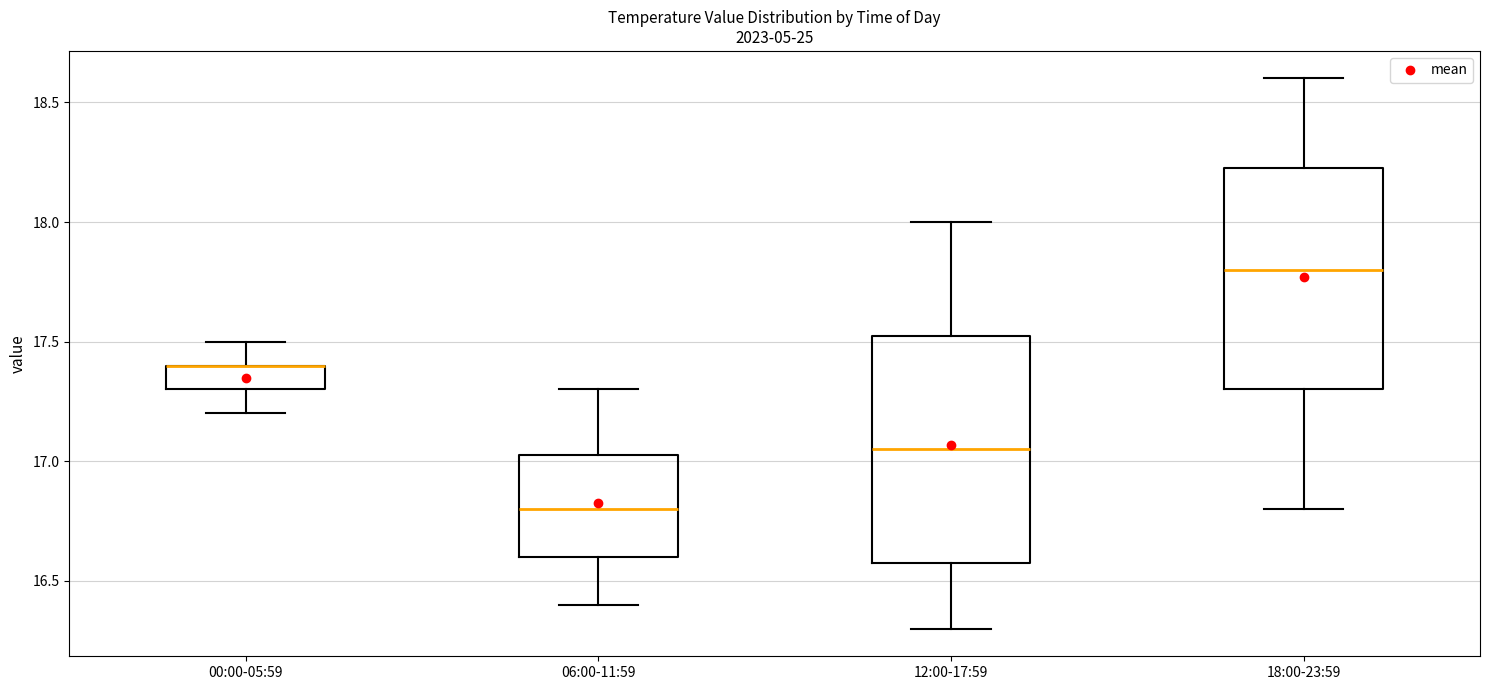

Where is the lower edge of the box for 06:00-11:59 on the y-axis? The values are not printed on the chart, so give them approximately, as read against the axis.

16.60